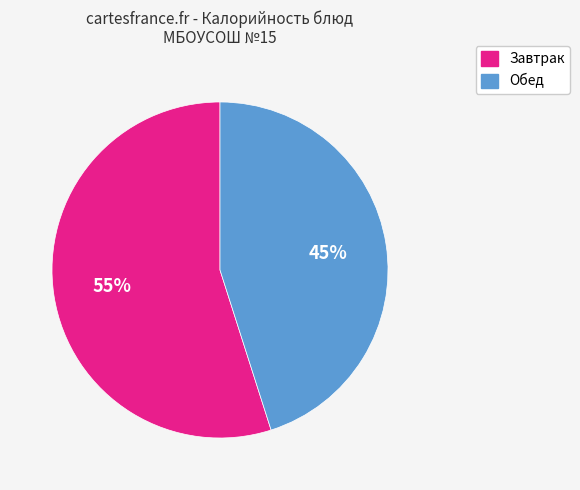

Is there any slice that represents more than half of the pie?

Yes